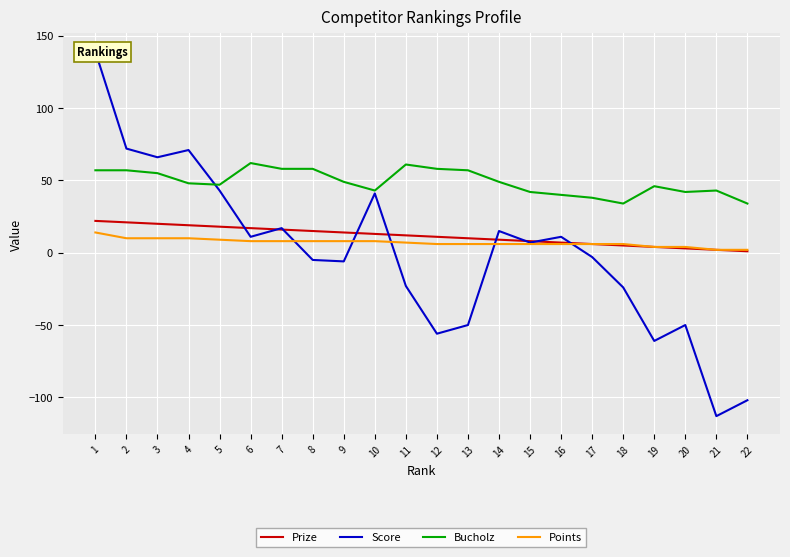

Which label corresponds to the largest value in the chart?

1